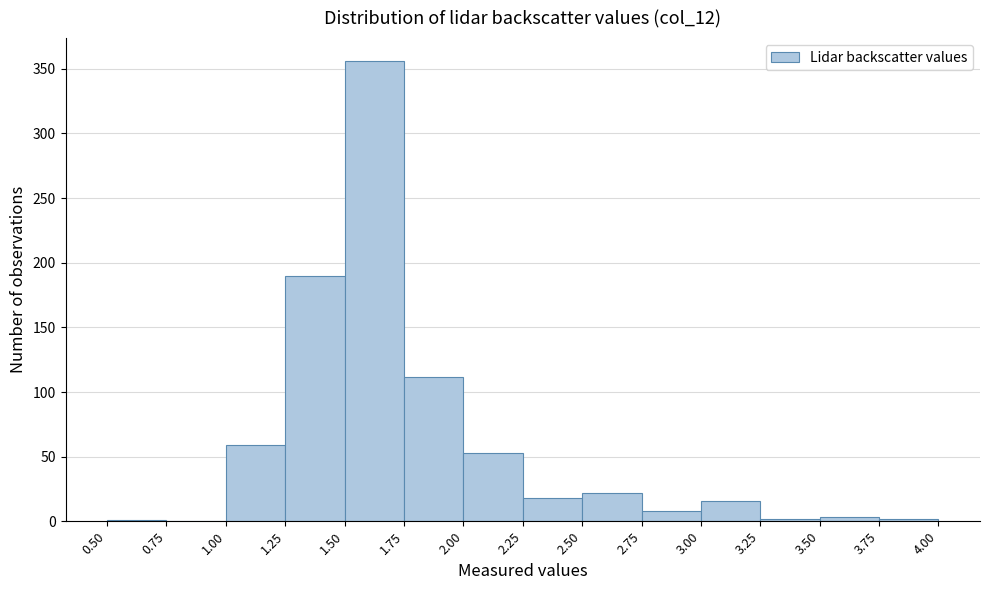

Which range on the x-axis has the tallest bar?

1.50 to 1.75